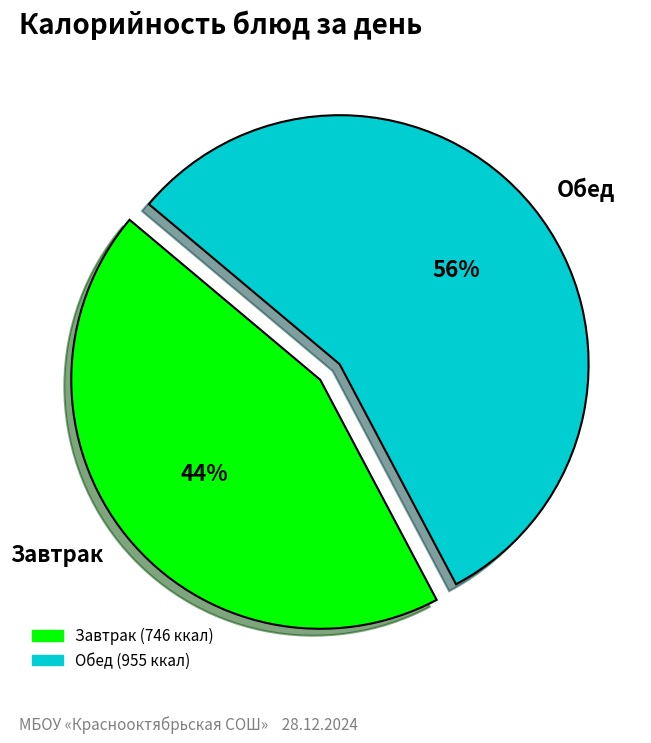

To the nearest percent, what is the average slice percentage?

50%